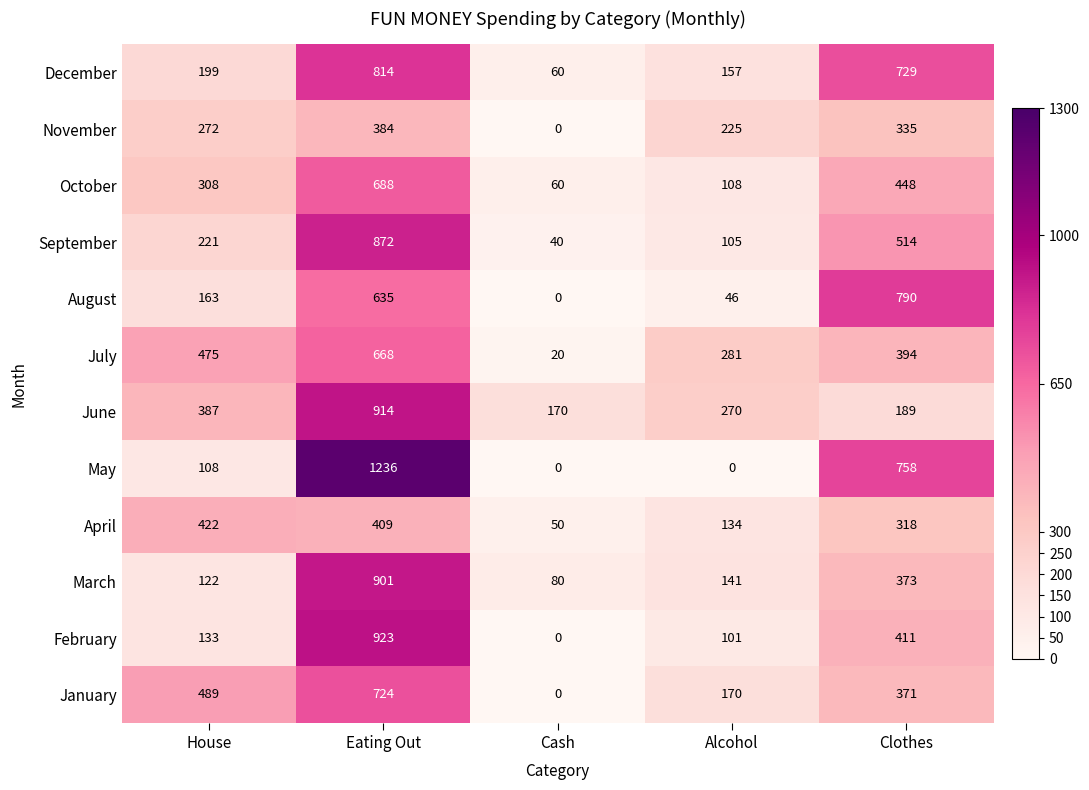

Count the number of categories in the chart.

5